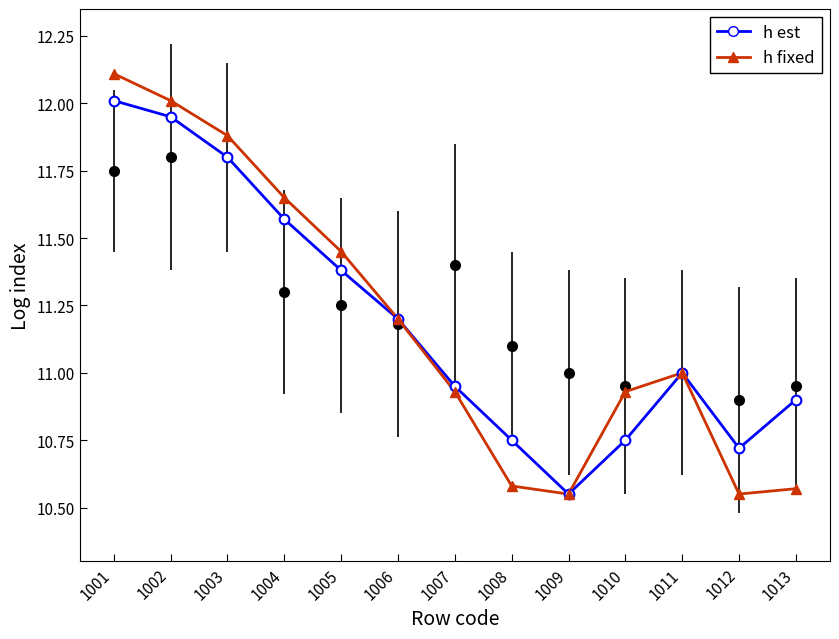

What is the total value across all series at 1008?

32.4